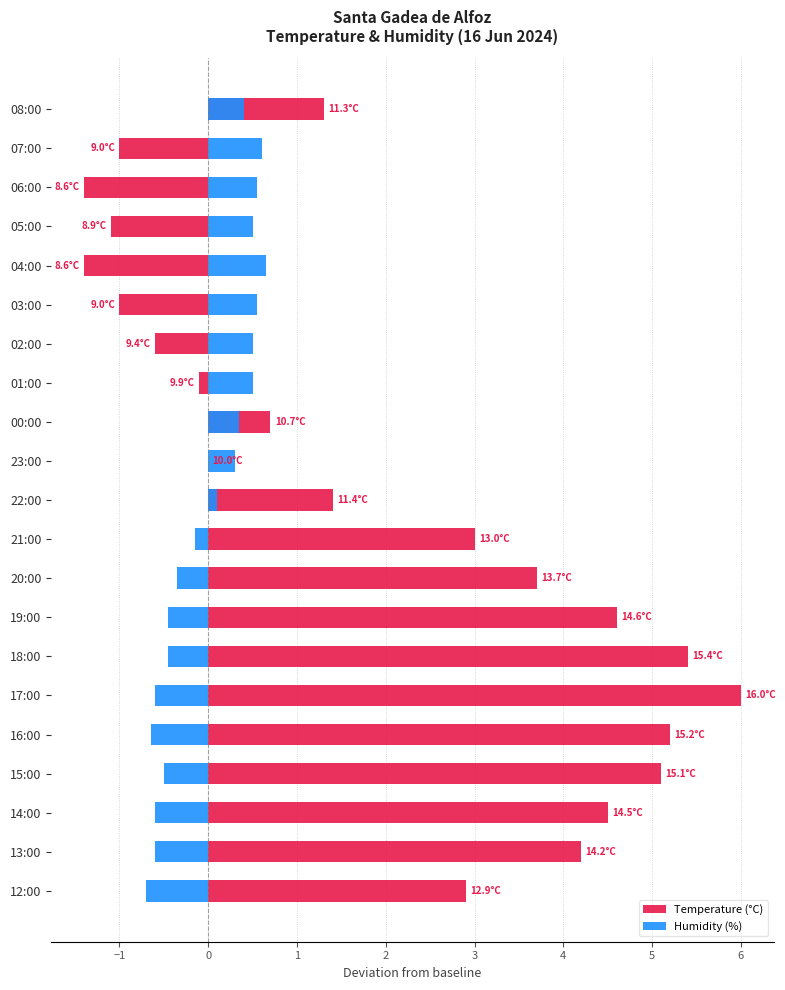

Which series has the largest range (max minus min)?

Temperature (°C)